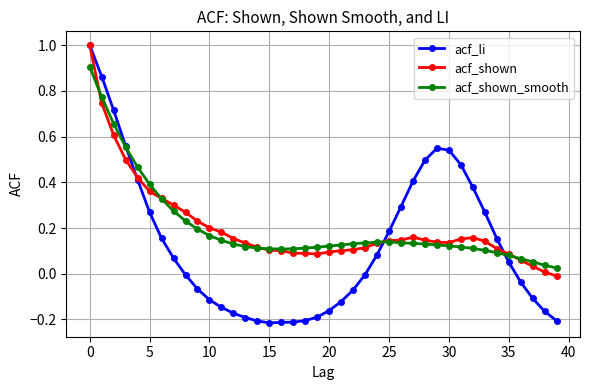

True or false: acf_shown_smooth has more than 0 points higher than both neighbors.

True